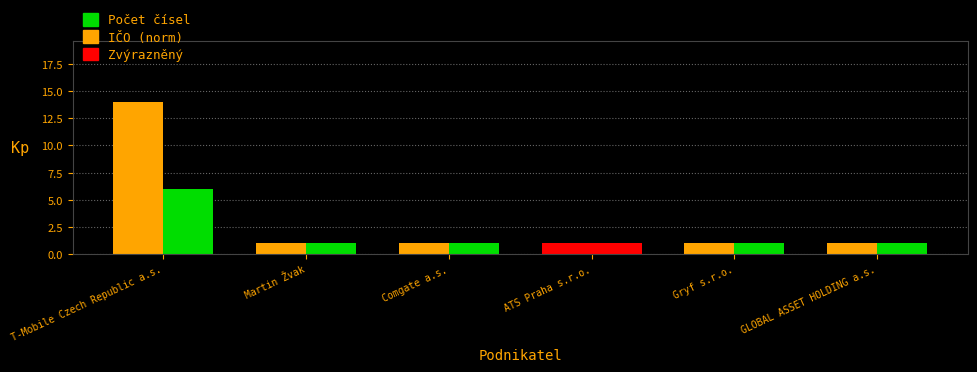

Count the number of data series in this chart.

2